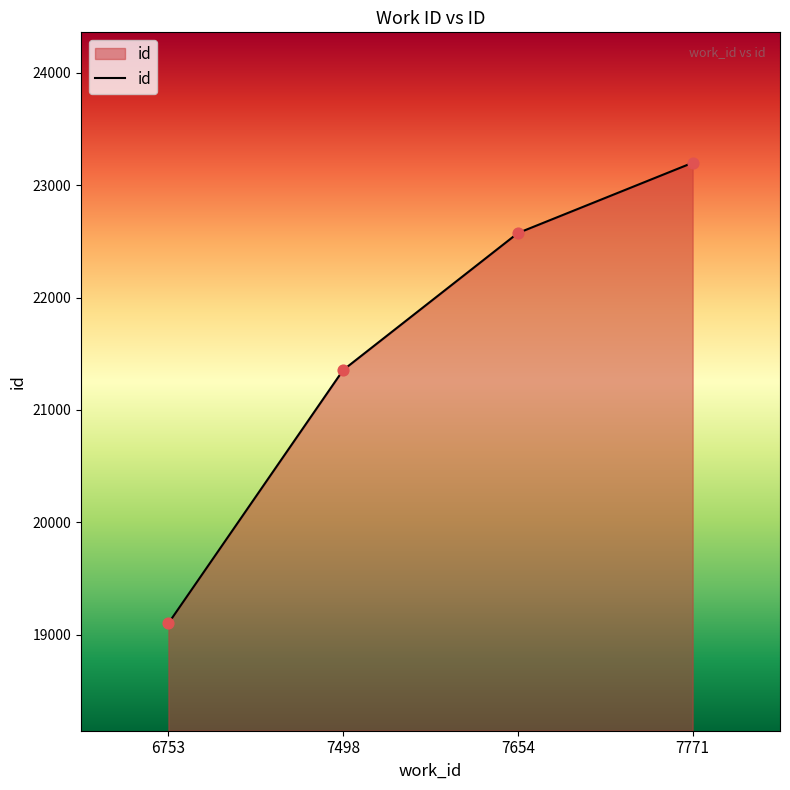

Approximately how many times larger is the value at 7771 compared to 7654?

1.0